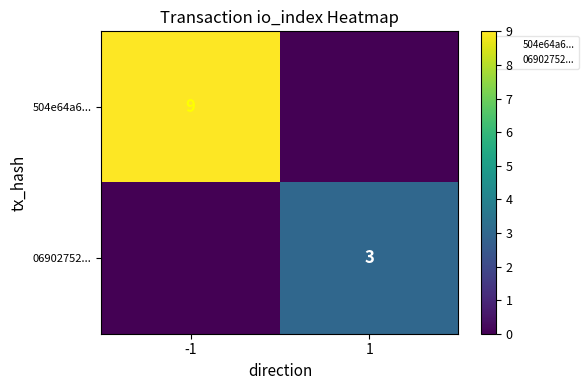

Which category has the lowest value across all series?

1